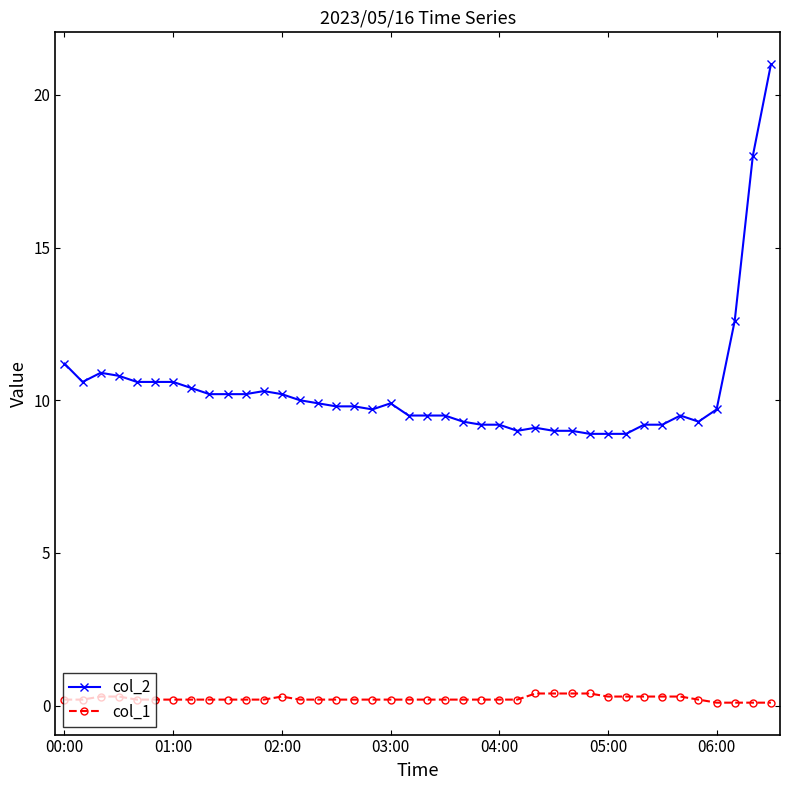

Which series has the largest range (max minus min)?

col_2